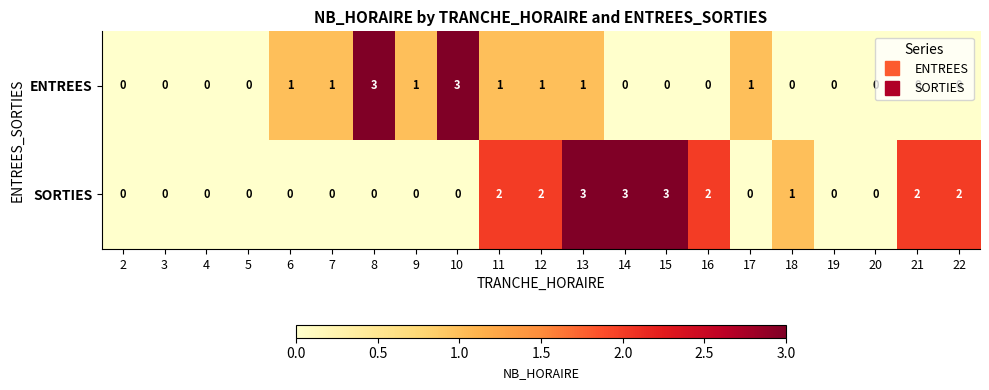

Where is SORTIES nearest to the value 1?

18